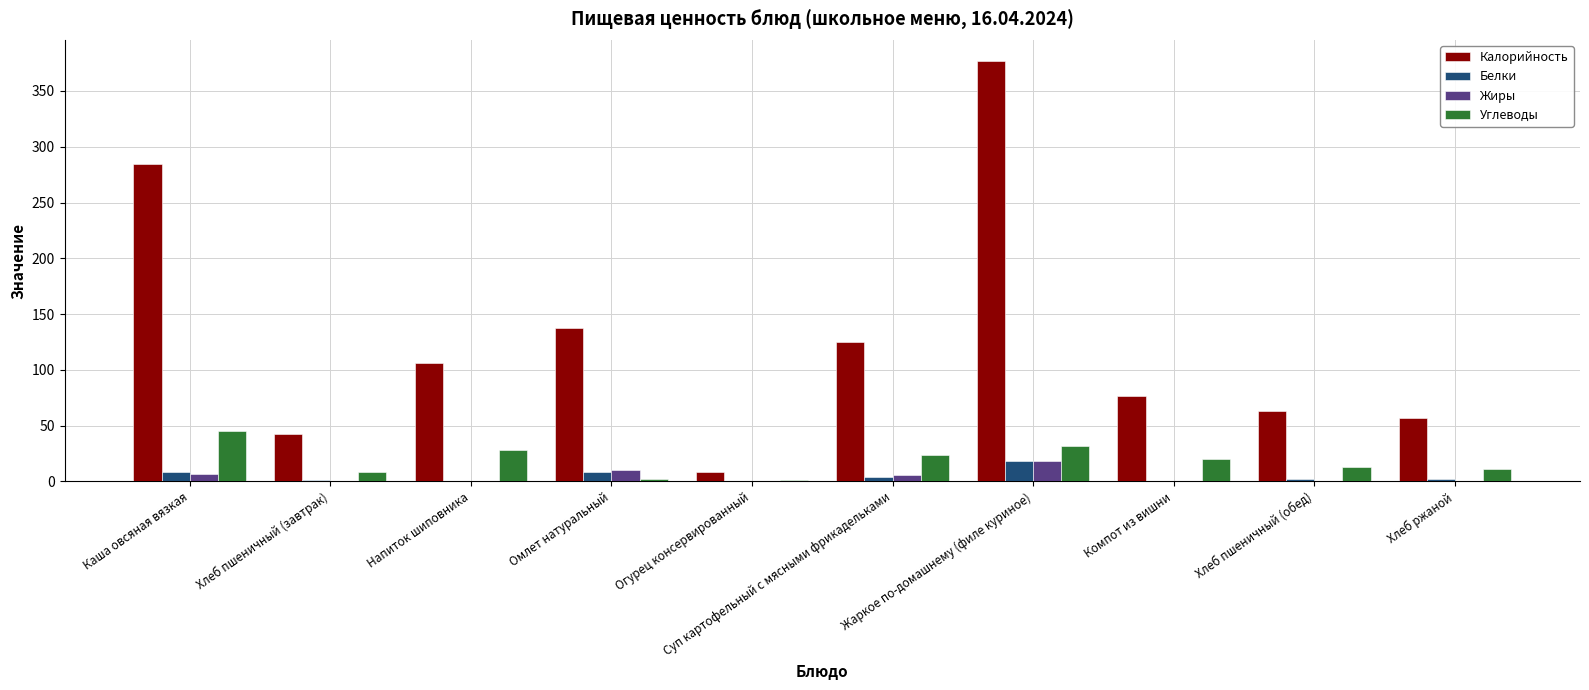

What is the difference between the Углеводы values at Хлеб ржаной and Жаркое по-домашнему (филе куриное)?

20.5